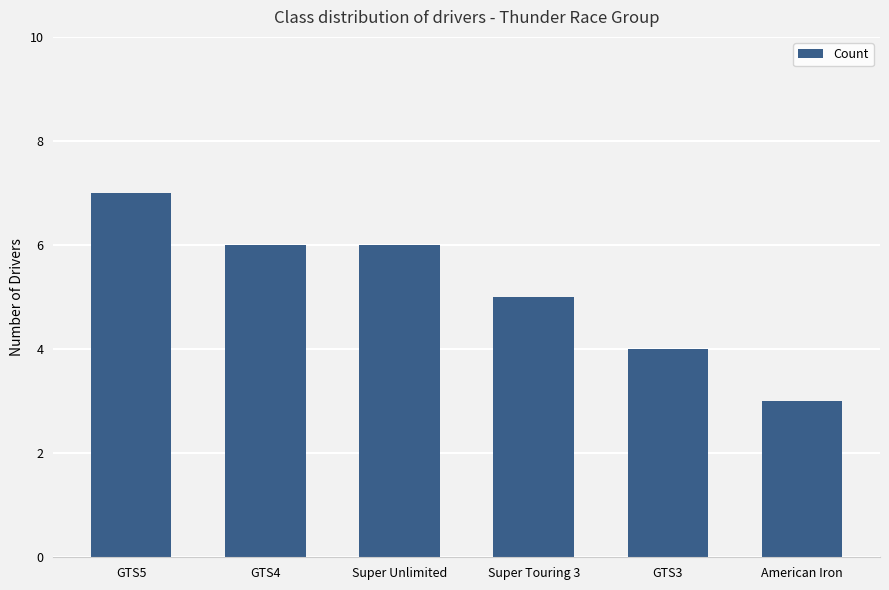

What is the label of the 1st bar from the left?

GTS5